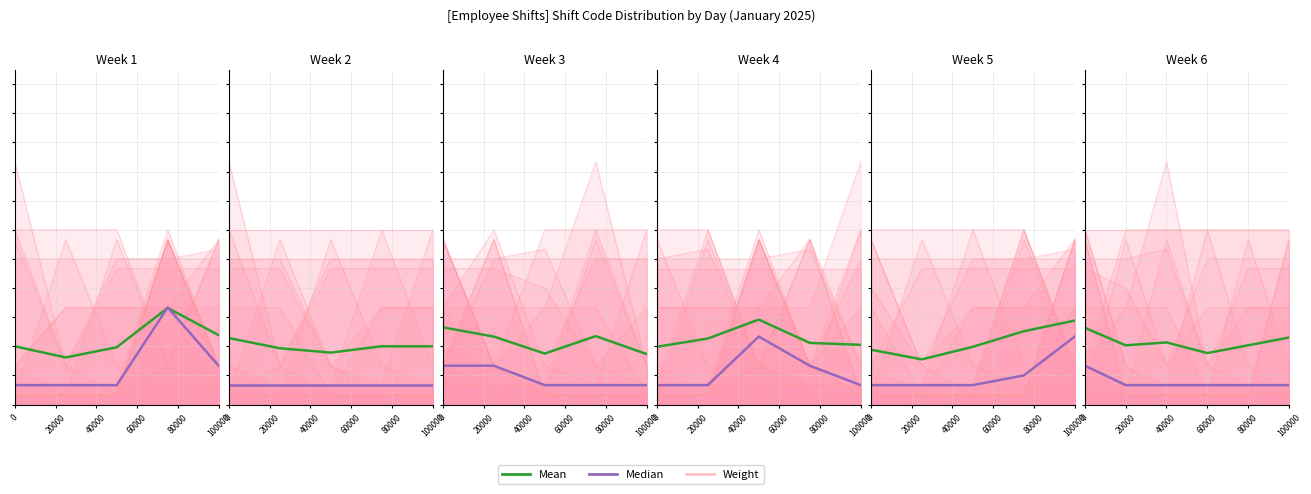

Between 40000 and 60000, which is larger?

60000